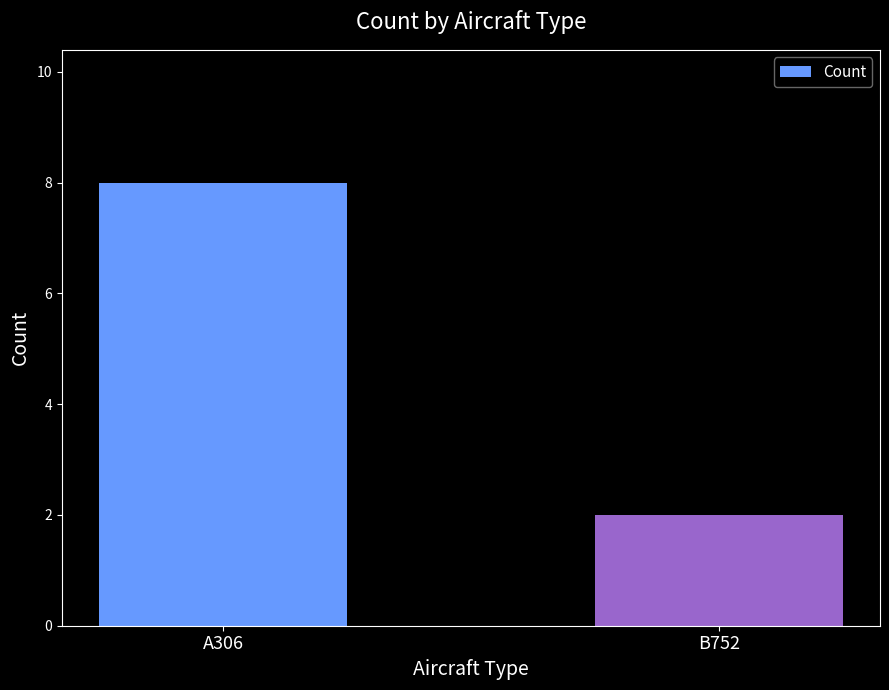

True or false: the data shows 14 at A306.

False